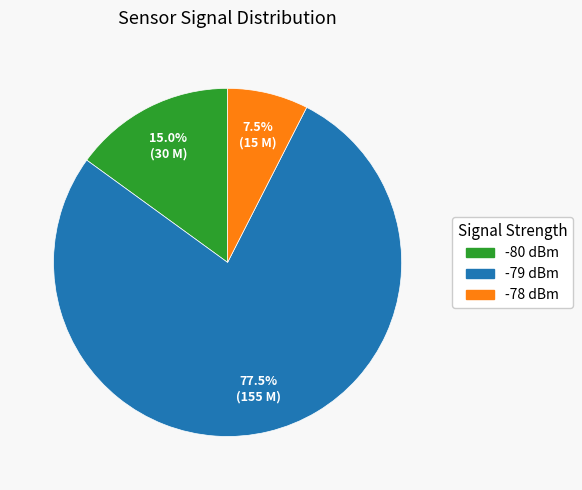

Is there a majority slice in this chart?

Yes